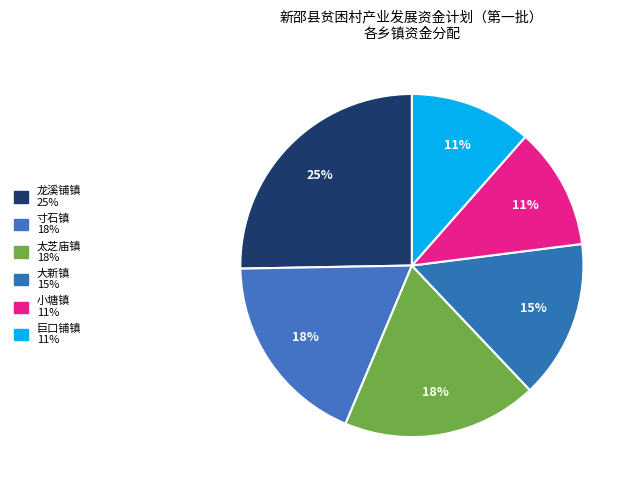

Does any single category account for the majority?

No